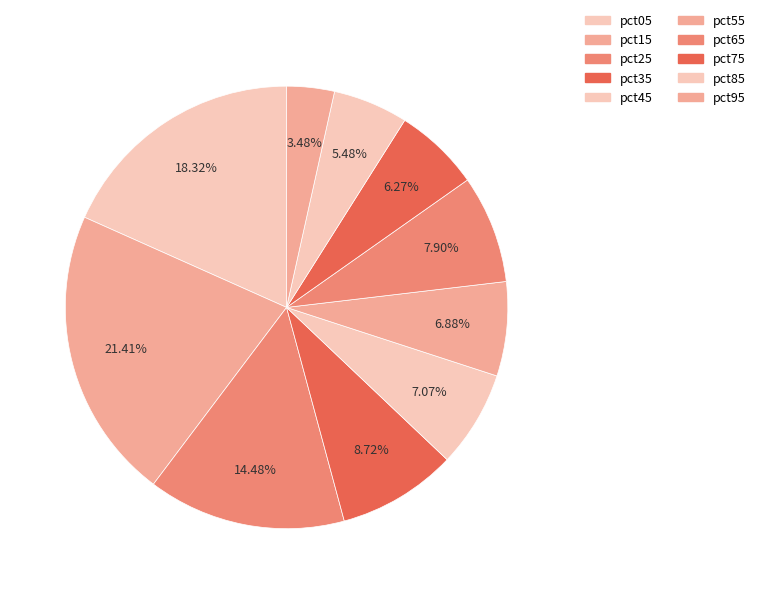

How many segments does this pie chart have?

10